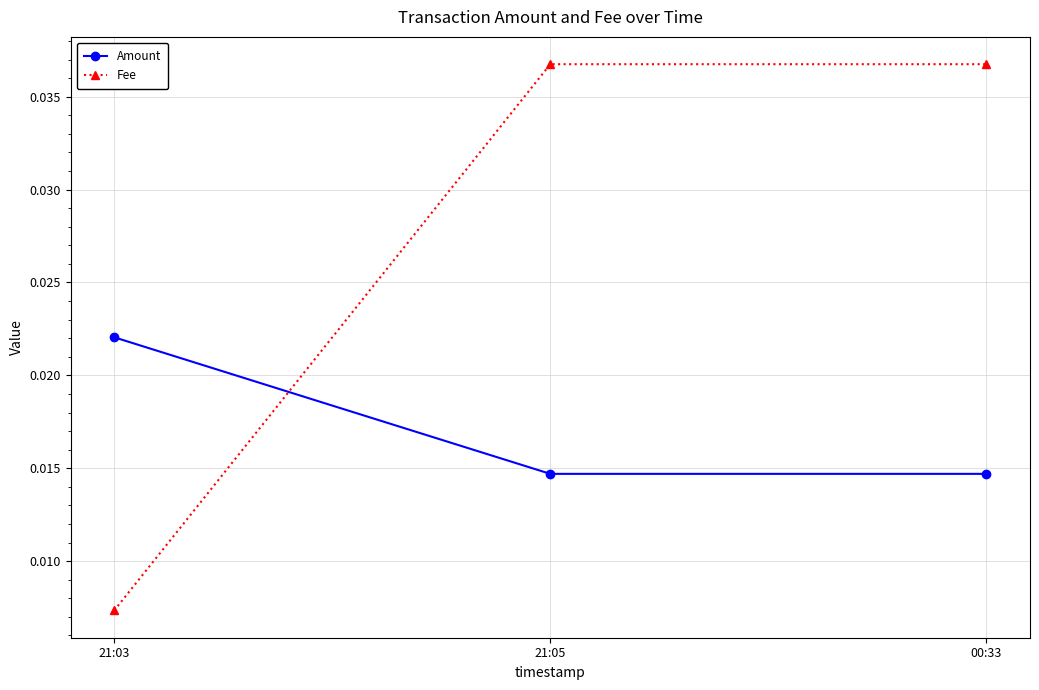

At which label does Amount reach its peak?

21:03